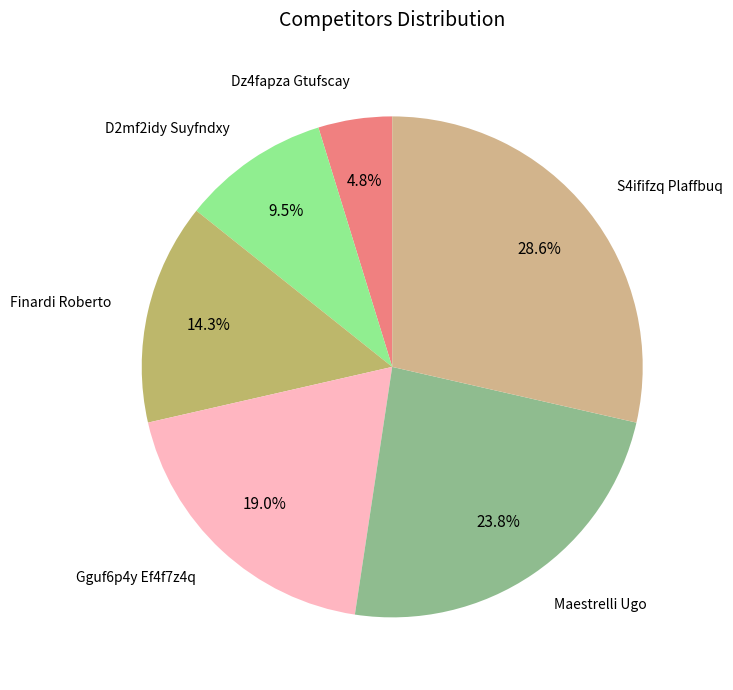

What is the largest slice in the pie chart?

S4ififzq Plaffbuq